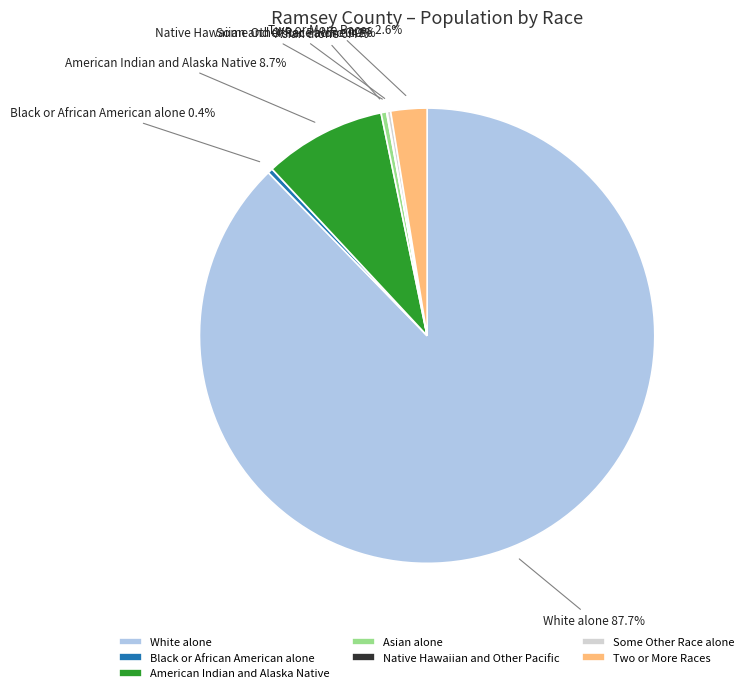

The Black or African American alone slice represents 9% of the pie. True or false?

False